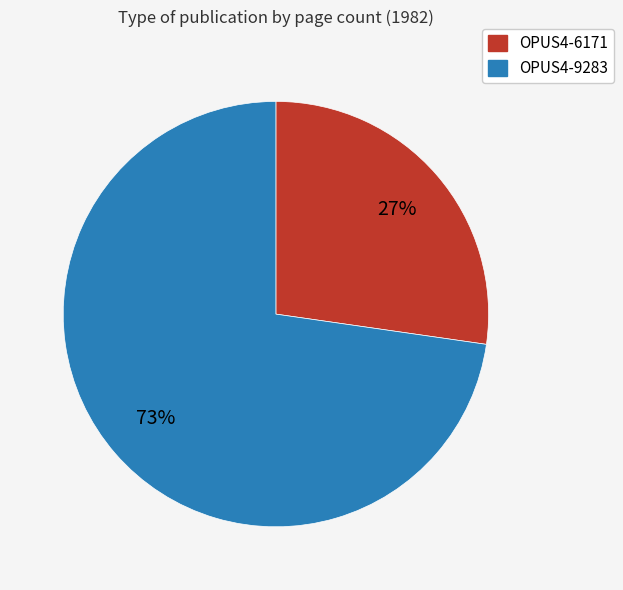

How many segments does this pie chart have?

2